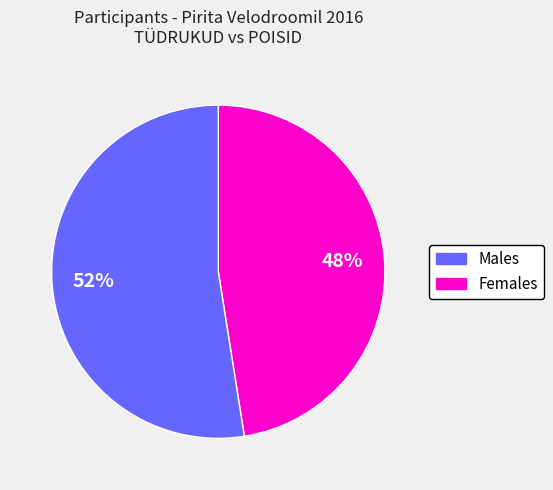

Is there a majority slice in this chart?

Yes